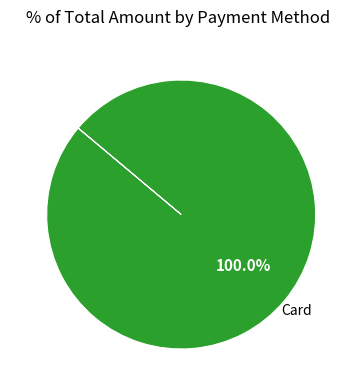

Is there any slice that represents more than half of the pie?

Yes